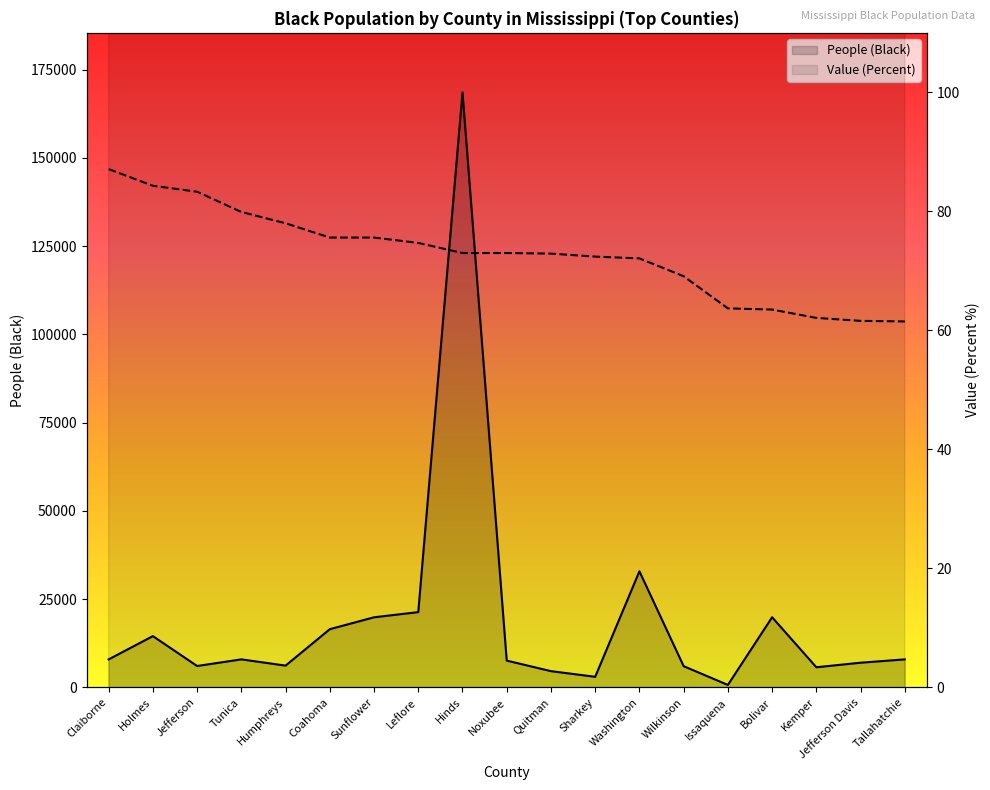

What is the label of the 13th point from the right?

Sunflower